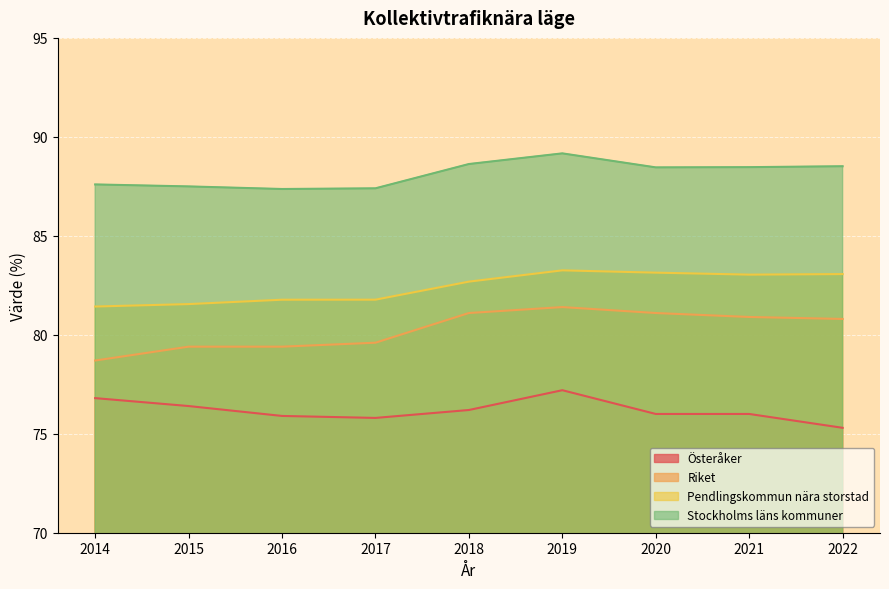

What is the sum of all Riket values?

722.4